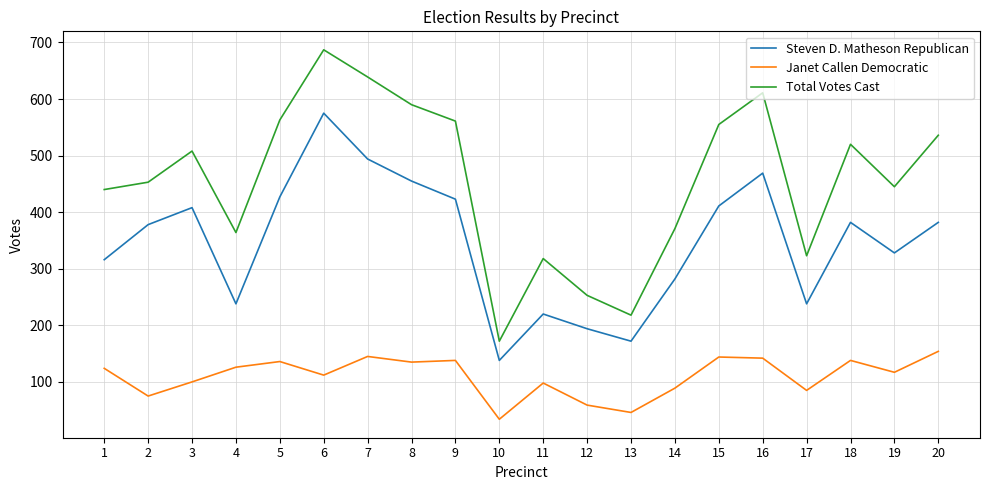

What value does the Janet Callen Democratic series have at 9?

138